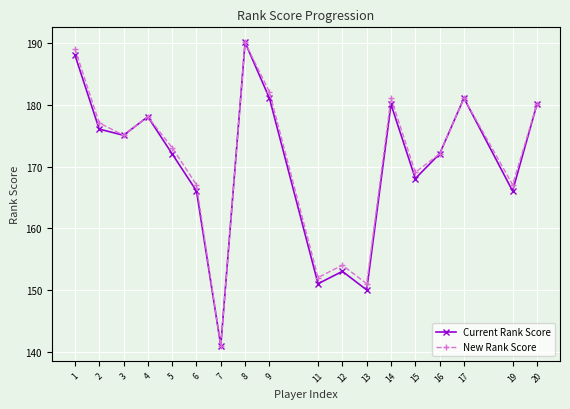

At which label does Current Rank Score first exceed 175?

1